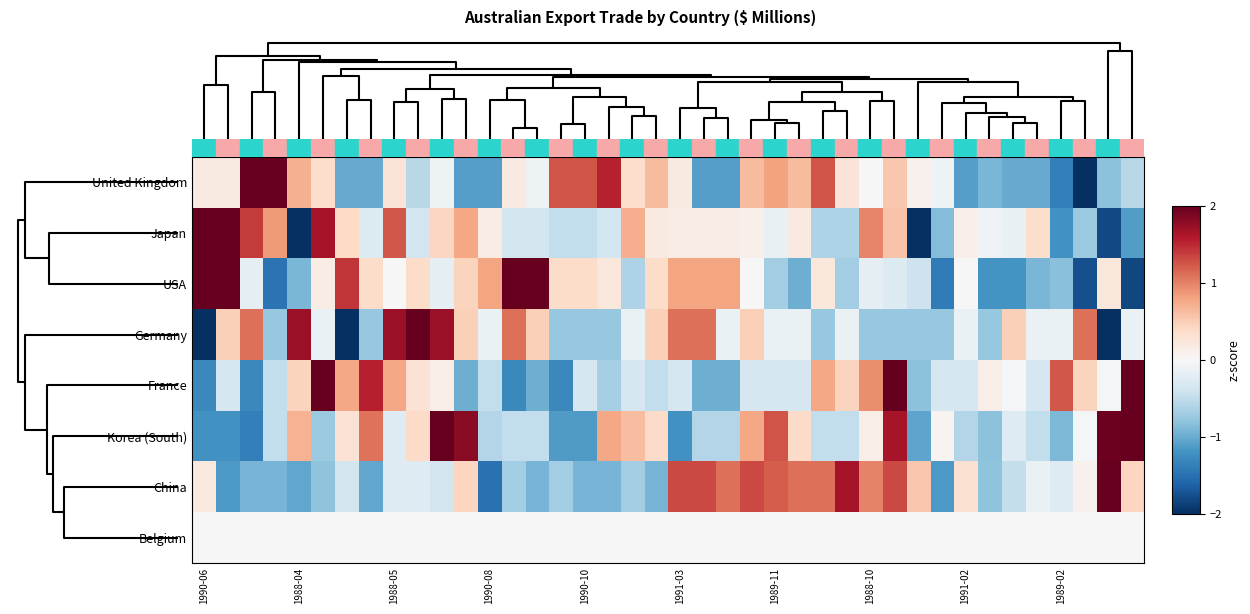

Reading left to right, extract all data points from this chart.

United Kingdom: 0.2	0.2	2.5	2.3	0.7	0.4	-1.0	-1.0	0.3	-0.6	-0.1	-1.1	-1.1	0.2	-0.1	1.3	1.3	1.5	0.4	0.6	0.2	-1.1	-1.1	0.6	0.8	0.6	1.3	0.3	-0.0	0.5	0.1	-0.1	-1.1	-0.9	-1.0	-1.0	-1.4	-2.0	-0.8	-0.6
Japan: 2.2	2.2	1.4	0.9	-2.5	1.7	0.4	-0.3	1.2	-0.4	0.4	0.8	0.1	-0.4	-0.4	-0.5	-0.5	-0.4	0.7	0.2	0.1	0.1	0.1	0.1	-0.2	0.2	-0.6	-0.6	1.0	0.6	-2.3	-0.9	0.1	-0.1	-0.2	0.4	-1.2	-0.7	-1.8	-1.1
USA: 2.0	2.0	-0.2	-1.5	-0.9	0.2	1.4	0.4	0.0	0.4	-0.2	0.4	0.8	2.0	2.0	0.4	0.4	0.2	-0.6	0.4	0.8	0.8	0.8	0.0	-0.7	-1.0	0.2	-0.7	-0.2	-0.3	-0.4	-1.4	0.0	-1.2	-1.2	-0.9	-0.8	-1.8	0.2	-1.8
Germany: -2.0	0.5	1.1	-0.8	1.7	-0.1	-2.0	-0.8	1.7	2.3	1.7	0.5	-0.1	1.1	0.5	-0.8	-0.8	-0.8	-0.1	0.5	1.1	1.1	-0.1	0.5	-0.1	-0.1	-0.8	-0.1	-0.8	-0.8	-0.8	-0.8	-0.1	-0.8	0.5	-0.1	-0.1	1.1	-2.0	-0.1
France: -1.3	-0.3	-1.3	-0.5	0.5	2.5	0.8	1.6	0.8	0.3	0.1	-1.0	-0.5	-1.3	-1.0	-1.3	-0.3	-0.7	-0.3	-0.5	-0.3	-1.0	-1.0	-0.3	-0.3	-0.3	0.8	0.5	0.9	2.2	-0.8	-0.3	-0.3	0.1	-0.0	-0.3	1.2	0.5	-0.0	2.8
Korea (South): -1.2	-1.2	-1.4	-0.5	0.7	-0.7	0.3	1.1	-0.3	0.4	2.0	1.8	-0.6	-0.5	-0.5	-1.1	-1.1	0.8	0.6	0.4	-1.2	-0.6	-0.6	0.8	1.3	0.4	-0.5	-0.5	0.1	1.6	-1.1	0.1	-0.6	-0.8	-0.3	-0.5	-0.9	-0.0	2.0	2.4
China: 0.2	-1.1	-0.9	-0.9	-1.0	-0.8	-0.4	-1.0	-0.3	-0.3	-0.4	0.4	-1.5	-0.7	-0.9	-0.7	-0.9	-0.9	-0.7	-0.9	1.3	1.3	1.1	1.3	1.2	1.1	1.1	1.7	1.0	1.3	0.5	-1.1	0.3	-0.8	-0.5	-0.1	-0.3	0.1	2.8	0.4
Belgium: 0.0	0.0	0.0	0.0	0.0	0.0	0.0	0.0	0.0	0.0	0.0	0.0	0.0	0.0	0.0	0.0	0.0	0.0	0.0	0.0	0.0	0.0	0.0	0.0	0.0	0.0	0.0	0.0	0.0	0.0	0.0	0.0	0.0	0.0	0.0	0.0	0.0	0.0	0.0	0.0